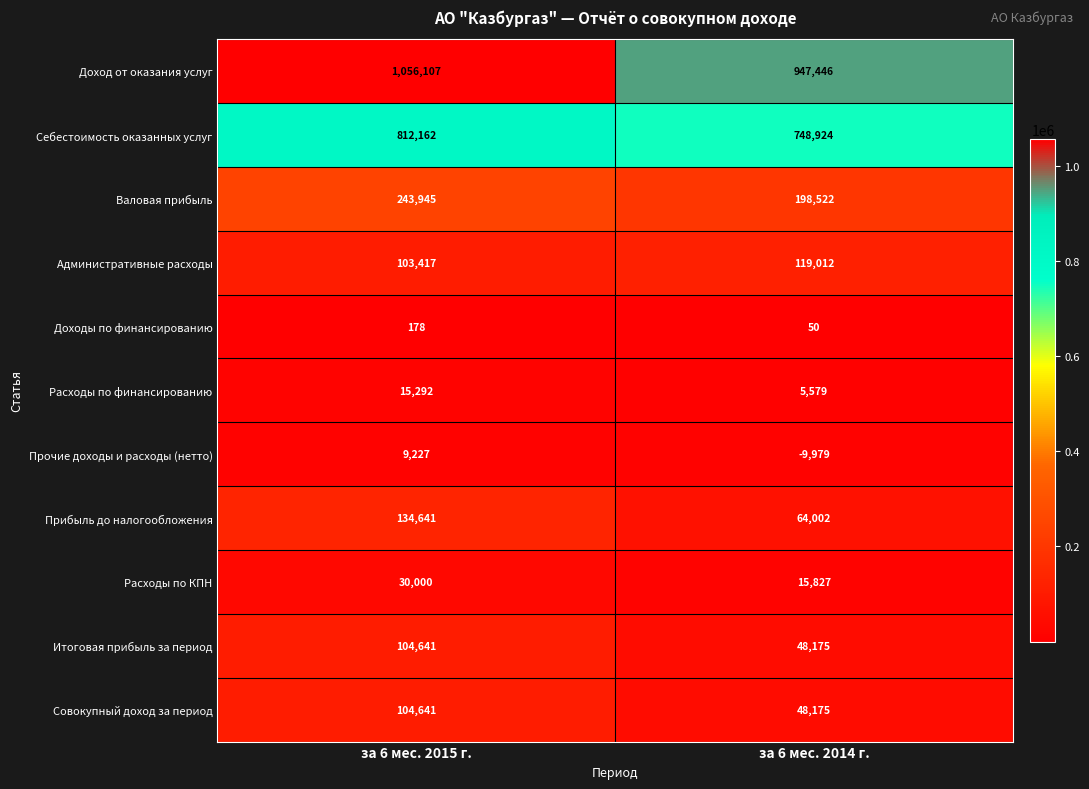

Count the number of categories in the chart.

2